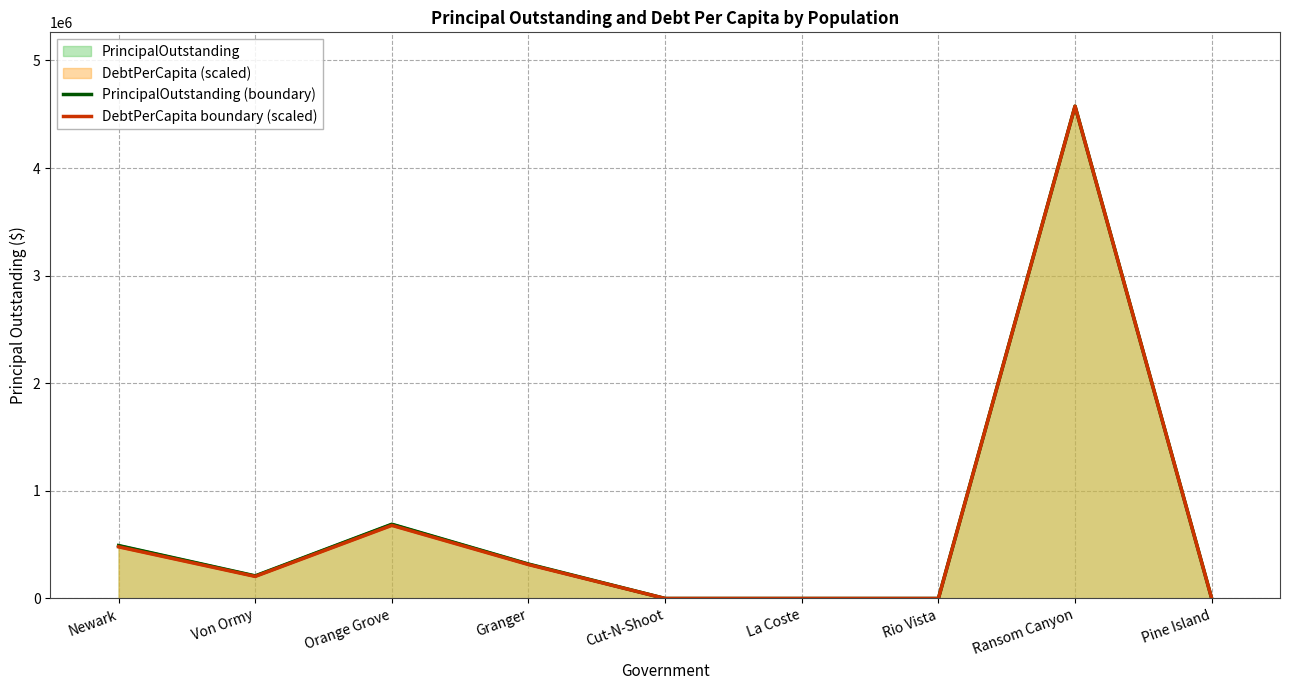

List the series in order of their overall mean, highest first.

PrincipalOutstanding (boundary), DebtPerCapita boundary (scaled)